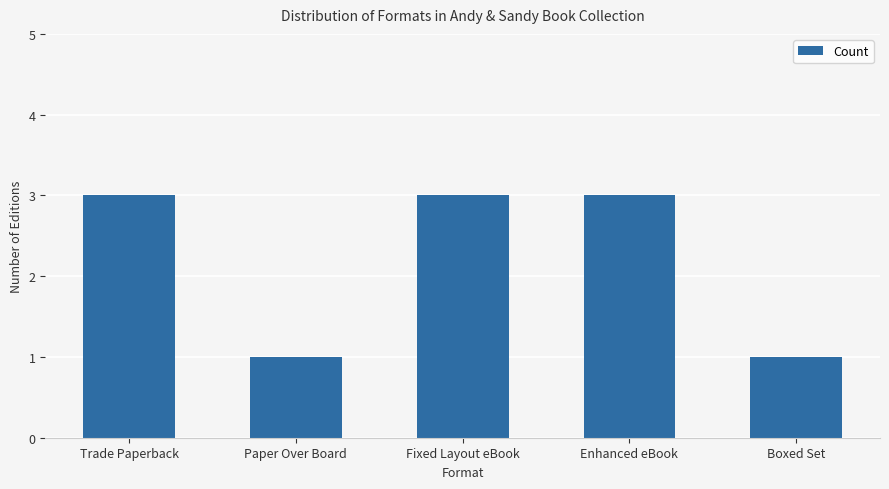

What is the difference between the values at Trade Paperback and Paper Over Board?

2